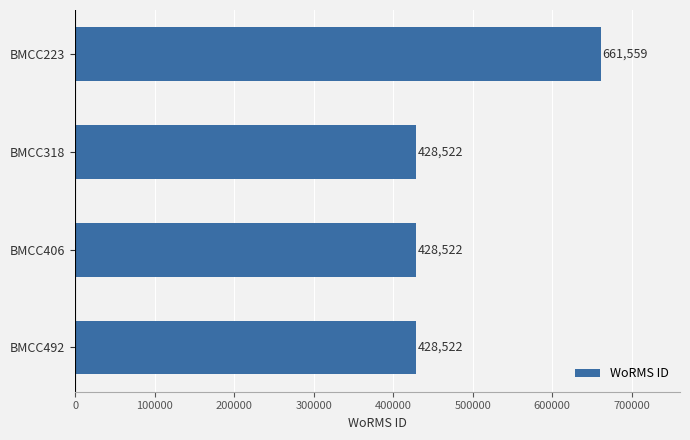

What is the average value?

486781